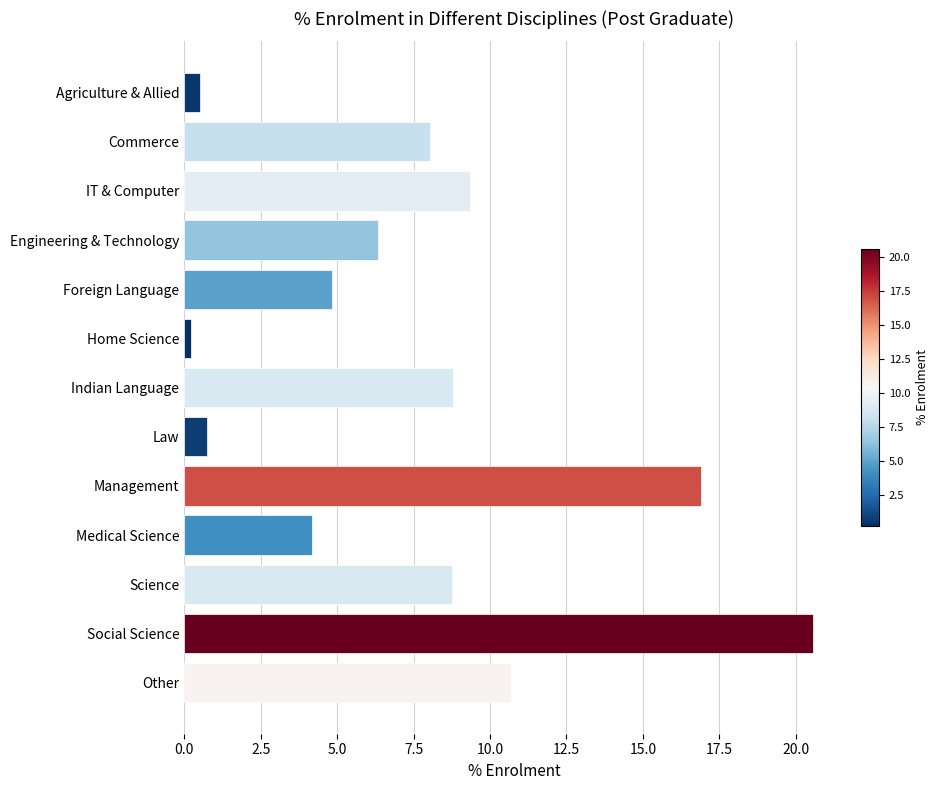

What is the maximum value shown in the chart?

20.6